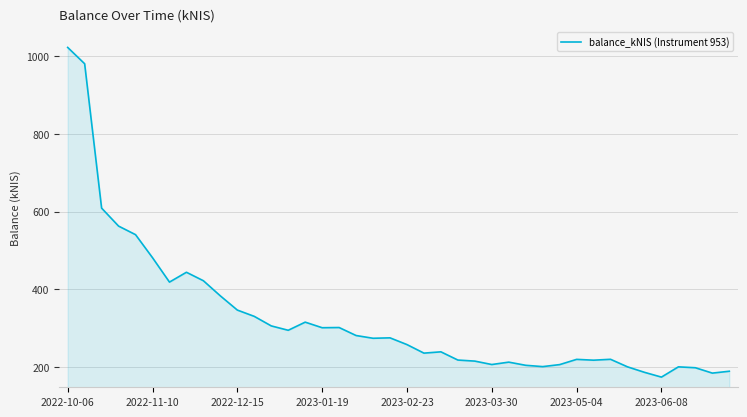

What is the smallest value displayed?

174.3